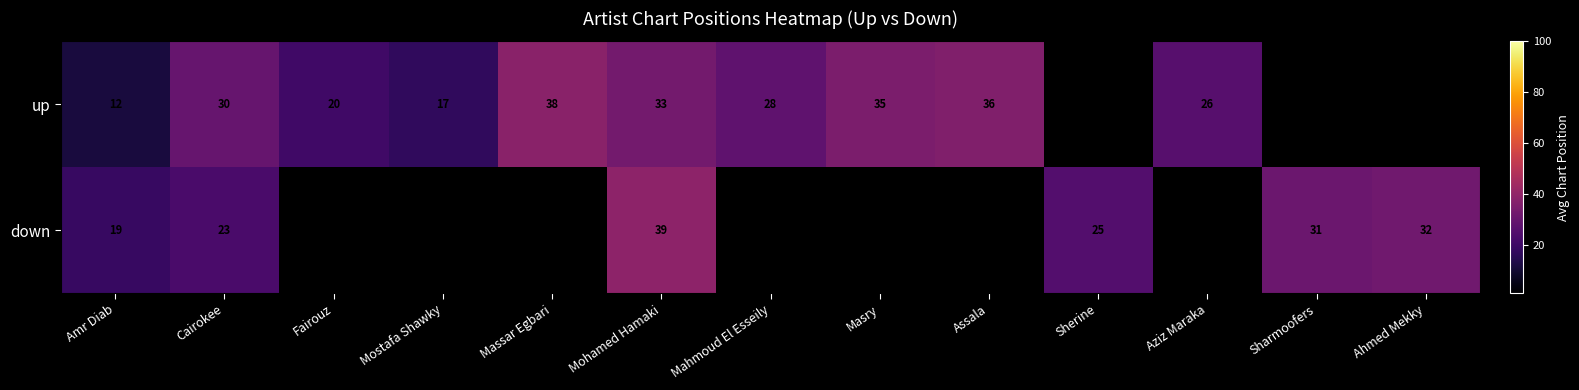

True or false: up has a value of 38.0 at Massar Egbari.

True